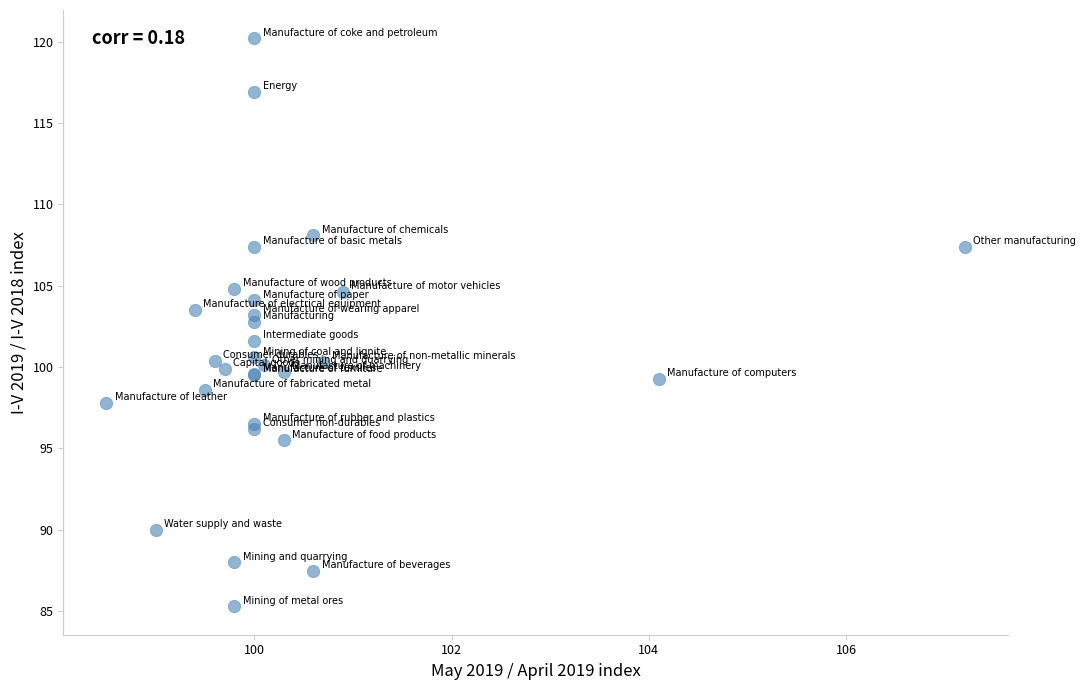

What Y value in the scatter plot is closest to 102?

101.6